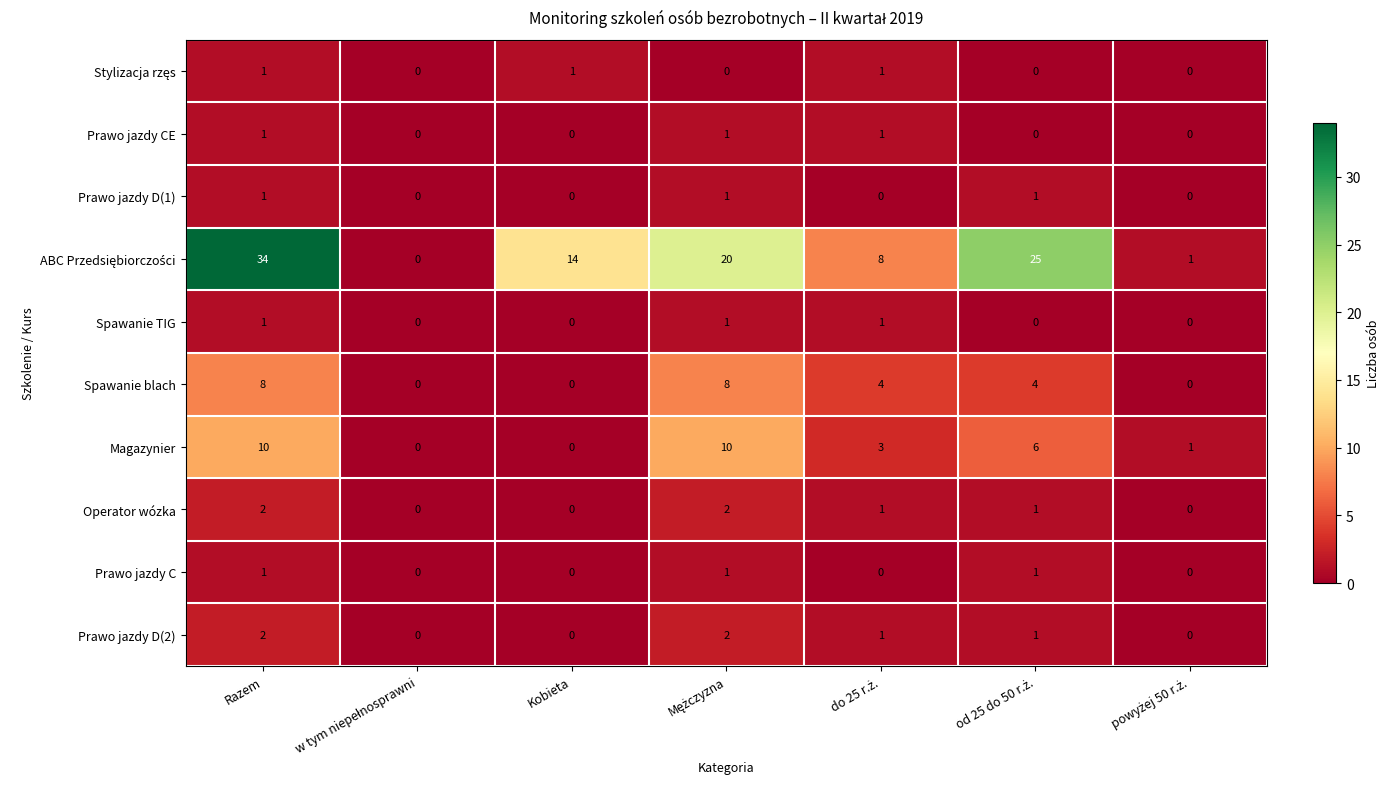

At which category is the sum across all series the highest?

Razem